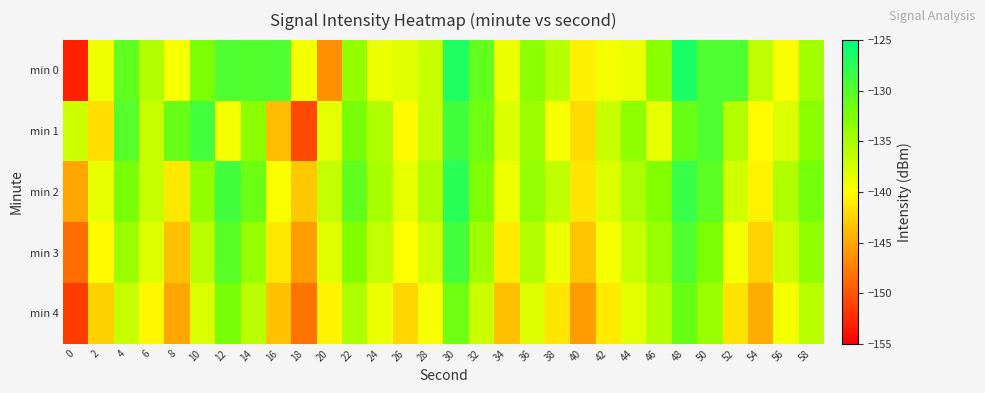

Reading left to right, extract all data points from this chart.

min 0: 0=-153.1	2=-139.2	4=-130.6	6=-135.6	8=-139.6	10=-132.3	12=-129.8	14=-129.9	16=-129.7	18=-139.4	20=-146.5	22=-133.7	24=-138.9	26=-138.2	28=-136.8	30=-126.8	32=-130.8	34=-139.0	36=-133.2	38=-135.8	40=-140.8	42=-139.3	44=-138.7	46=-133.1	48=-126.6	50=-129.8	52=-129.6	54=-136.1	56=-139.8	58=-134.5
min 1: 0=-137.1	2=-141.9	4=-130.0	6=-136.6	8=-131.2	10=-129.1	12=-139.4	14=-133.1	16=-143.9	18=-150.7	20=-138.5	22=-132.1	24=-135.2	26=-140.3	28=-136.7	30=-128.9	32=-131.5	34=-137.8	36=-134.2	38=-139.6	40=-142.1	42=-136.8	44=-133.4	46=-138.7	48=-131.2	50=-129.8	52=-135.6	54=-140.2	56=-137.9	58=-133.1
min 2: 0=-145.2	2=-138.7	4=-132.1	6=-136.8	8=-141.3	10=-133.6	12=-128.9	14=-131.4	16=-139.7	18=-143.2	20=-136.5	22=-130.8	24=-134.9	26=-138.6	28=-135.2	30=-127.4	32=-132.6	34=-139.1	36=-133.7	38=-136.3	40=-141.5	42=-137.9	44=-135.1	46=-132.7	48=-128.3	50=-130.5	52=-137.2	54=-140.8	56=-135.4	58=-131.9
min 3: 0=-148.6	2=-140.3	4=-134.2	6=-138.1	8=-143.7	10=-135.9	12=-130.2	14=-133.8	16=-141.4	18=-145.8	20=-138.2	22=-132.7	24=-136.4	26=-140.1	28=-137.3	30=-129.1	32=-134.5	34=-141.2	36=-135.6	38=-138.9	40=-143.3	42=-139.5	44=-136.7	46=-134.1	48=-129.7	50=-132.3	52=-139.4	54=-142.6	56=-137.1	58=-133.5
min 4: 0=-151.4	2=-142.8	4=-136.7	6=-140.5	8=-145.2	10=-137.8	12=-132.1	14=-135.9	16=-143.6	18=-148.1	20=-140.7	22=-135.2	24=-138.8	26=-142.4	28=-139.6	30=-131.5	32=-136.9	34=-143.7	36=-138.1	38=-141.5	40=-145.8	42=-141.2	44=-138.4	46=-135.7	48=-131.2	50=-134.1	52=-141.7	54=-144.9	56=-139.3	58=-135.8